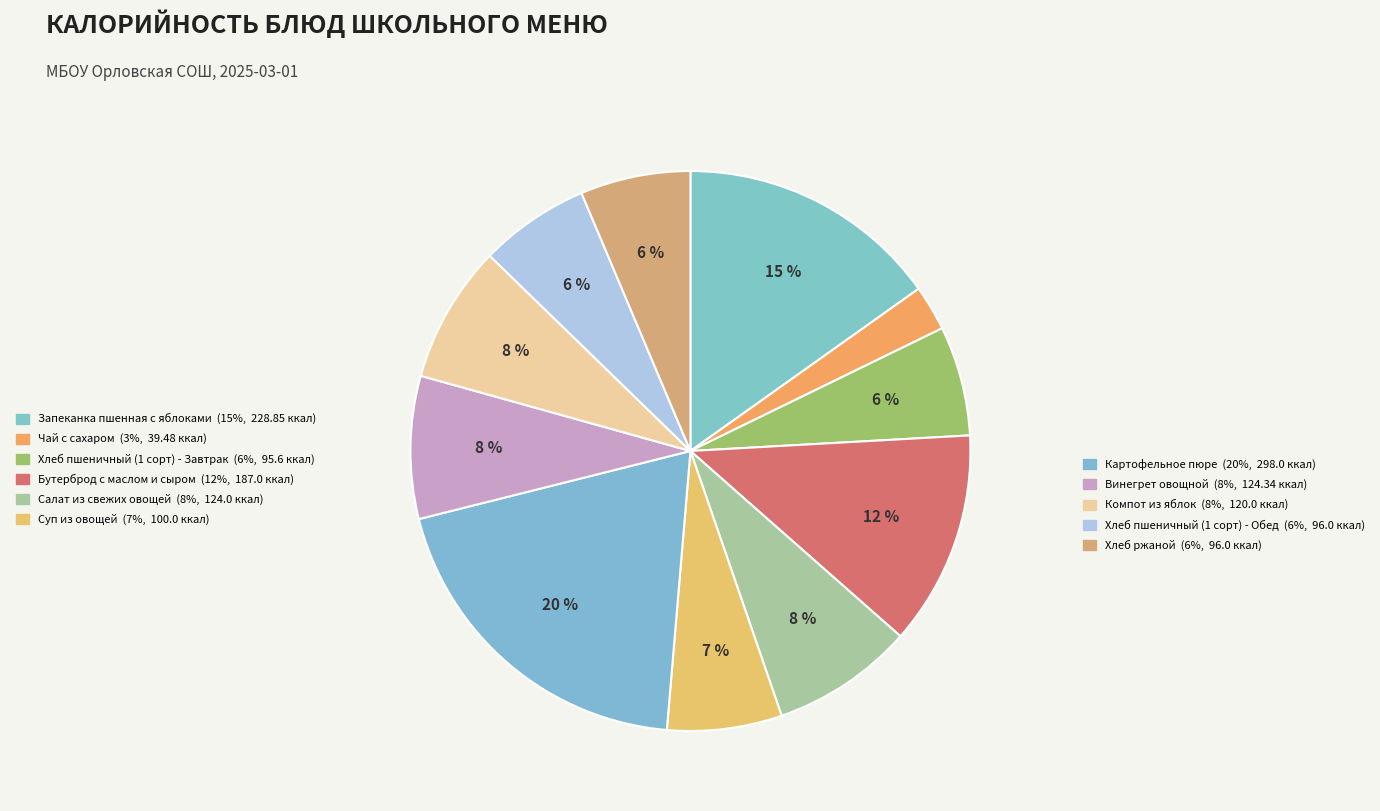

How many segments does this pie chart have?

11